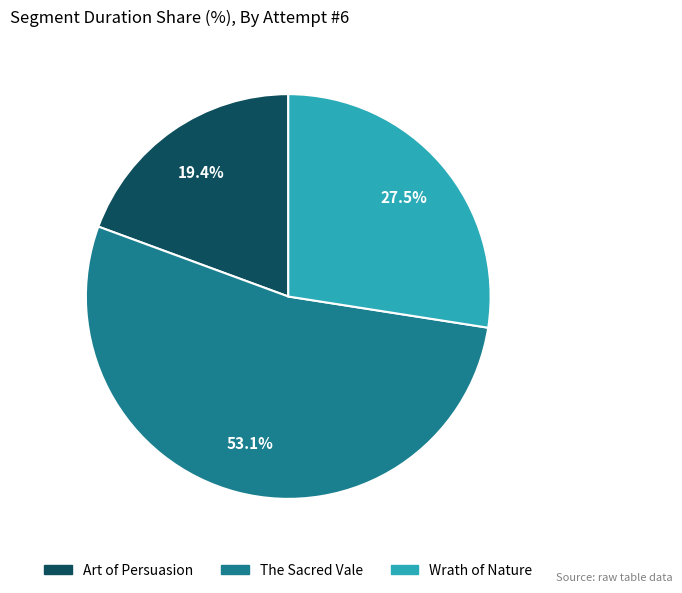

Which has a higher value, Art of Persuasion or The Sacred Vale?

The Sacred Vale